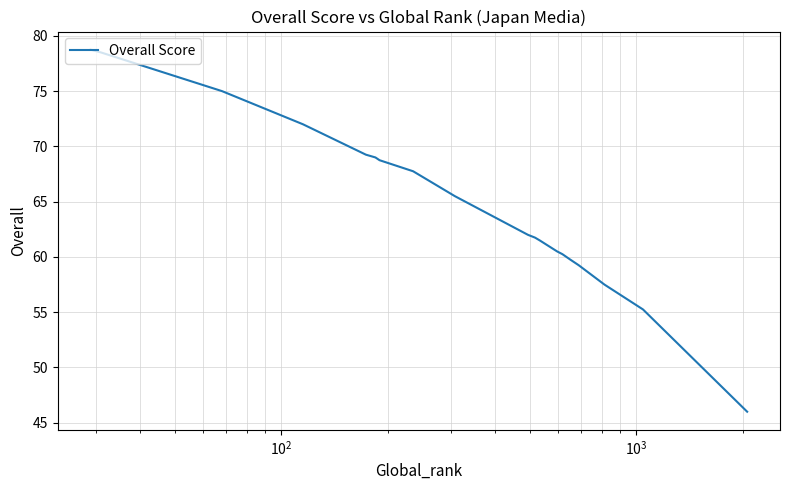

Does the chart display data point markers on the line(s)?

No